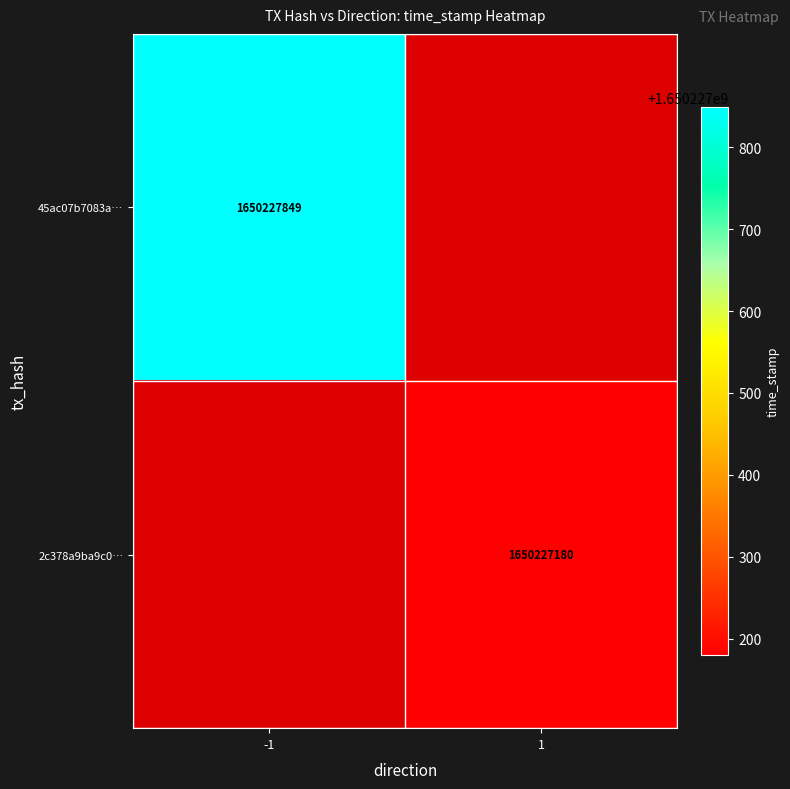

How many values in the 45ac07b7083adcbe941ed15b5b64e4df3a66ca4 series are below 1650227849?

1